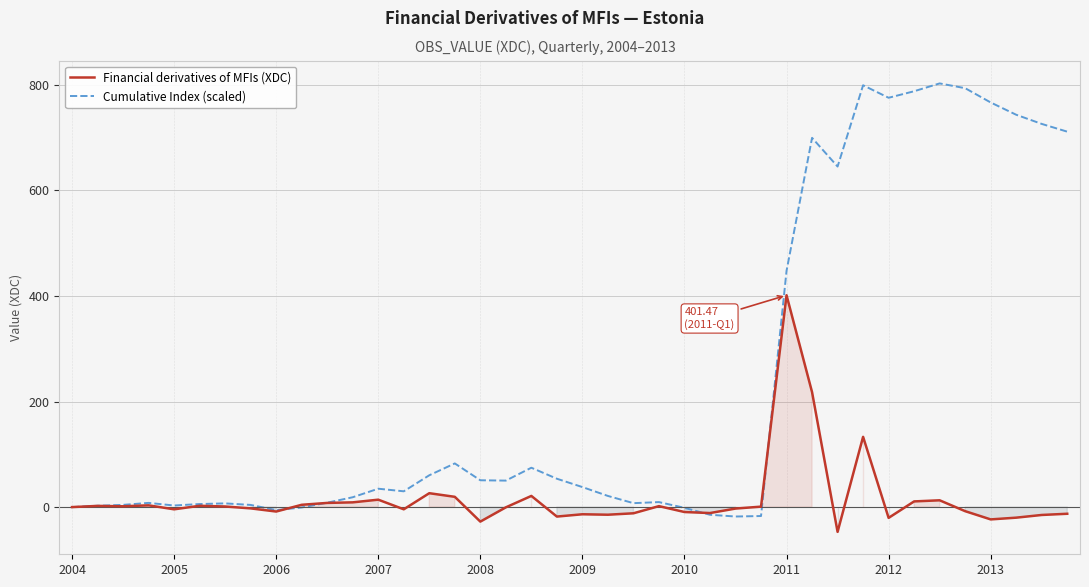

Reading right to left, list all the values displayed in this chart.

Financial derivatives of MFIs (XDC): -12.7	-15.0	-20.1	-23.4	-7.8	12.8	10.7	-20.5	133.1	-47.0	217.8	401.5	0.8	-2.9	-11.3	-9.4	1.8	-11.8	-14.5	-13.7	-18.0	21.1	-0.6	-27.6	19.4	26.3	-4.3	14.0	8.9	7.8	4.3	-8.5	-2.5	1.1	2.4	-4.3	3.2	1.5	2.2	-0.1
Cumulative Index (scaled): 711.5	726.2	743.6	766.8	793.9	802.9	788.1	775.7	799.5	645.4	699.8	447.7	-17.0	-17.9	-14.6	-1.5	9.4	7.4	21.1	37.9	53.7	74.6	50.1	50.8	82.7	60.2	29.9	34.8	18.6	8.3	-0.8	-5.8	4.1	7.0	5.7	3.0	7.9	4.1	2.5	-0.1